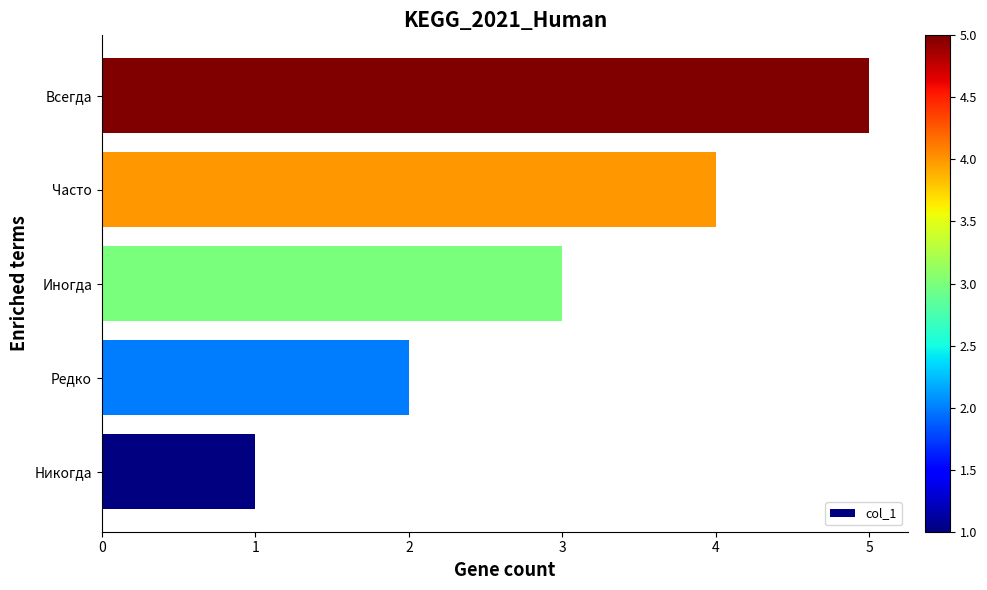

Between Редко and Часто, which is larger?

Часто